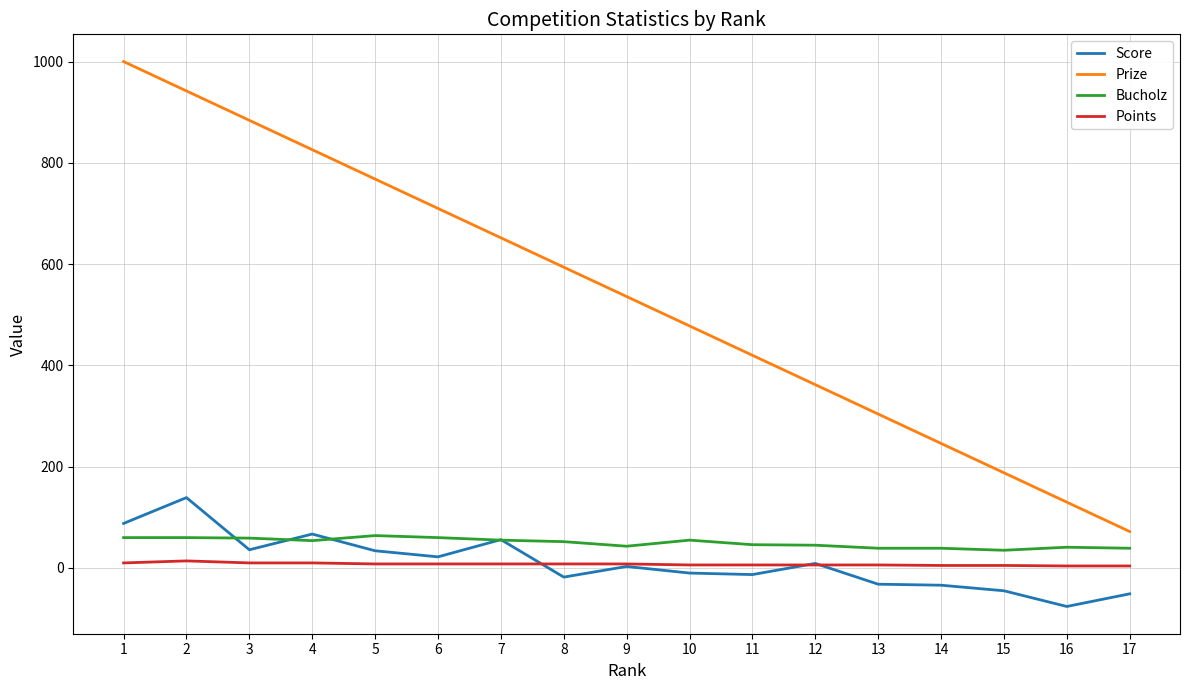

At which category does Score reach its first local valley?

3